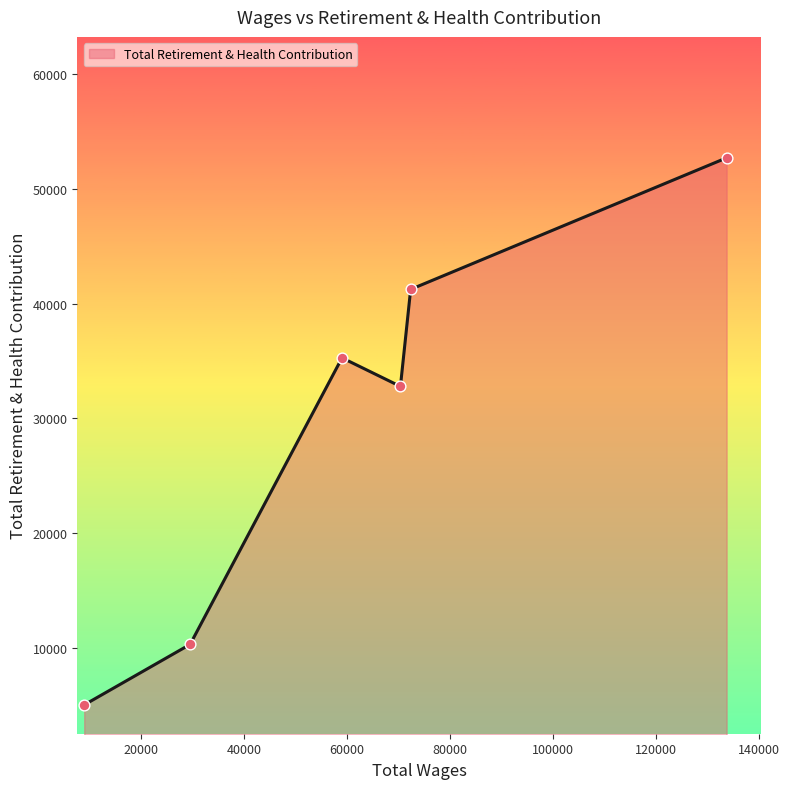

How many interior local valleys (lower than both neighbors) does the data have?

1